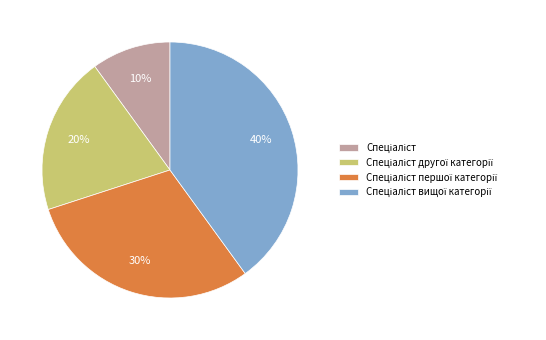

Does any single category account for the majority?

No